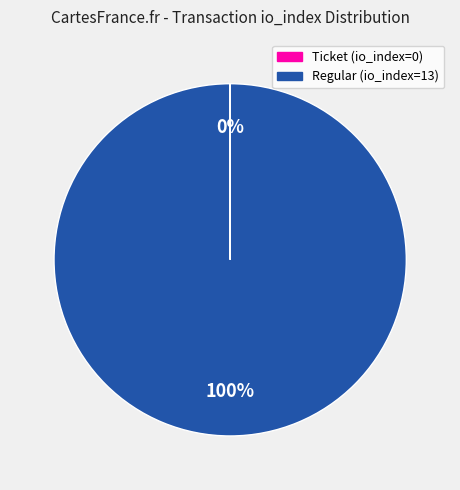

To the nearest percent, what portion does Regular (io_index=13) represent?

100%